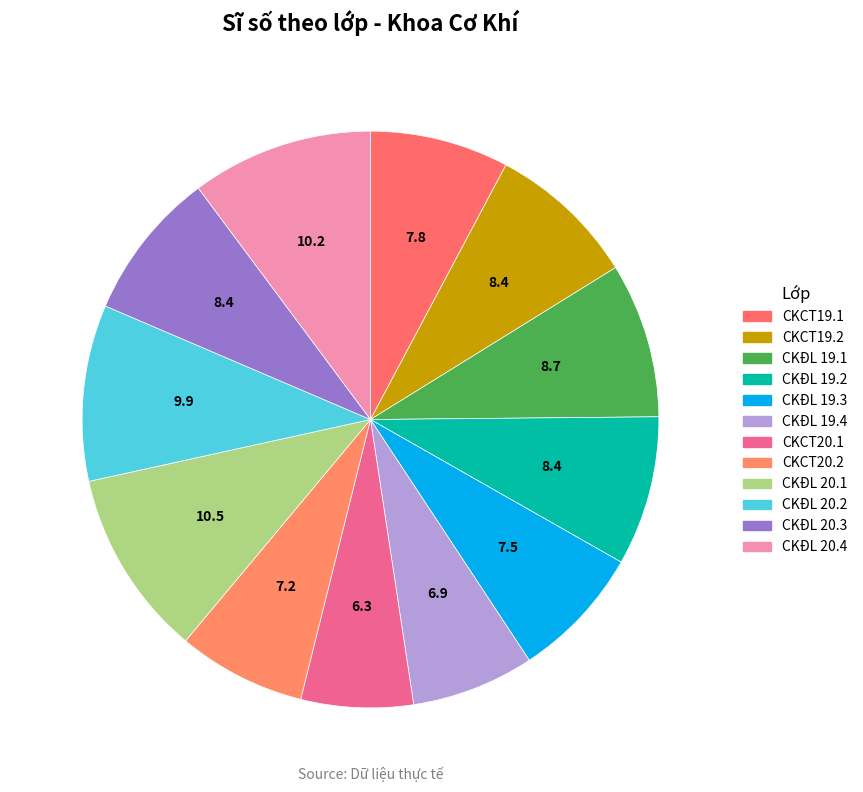

How many segments does this pie chart have?

12